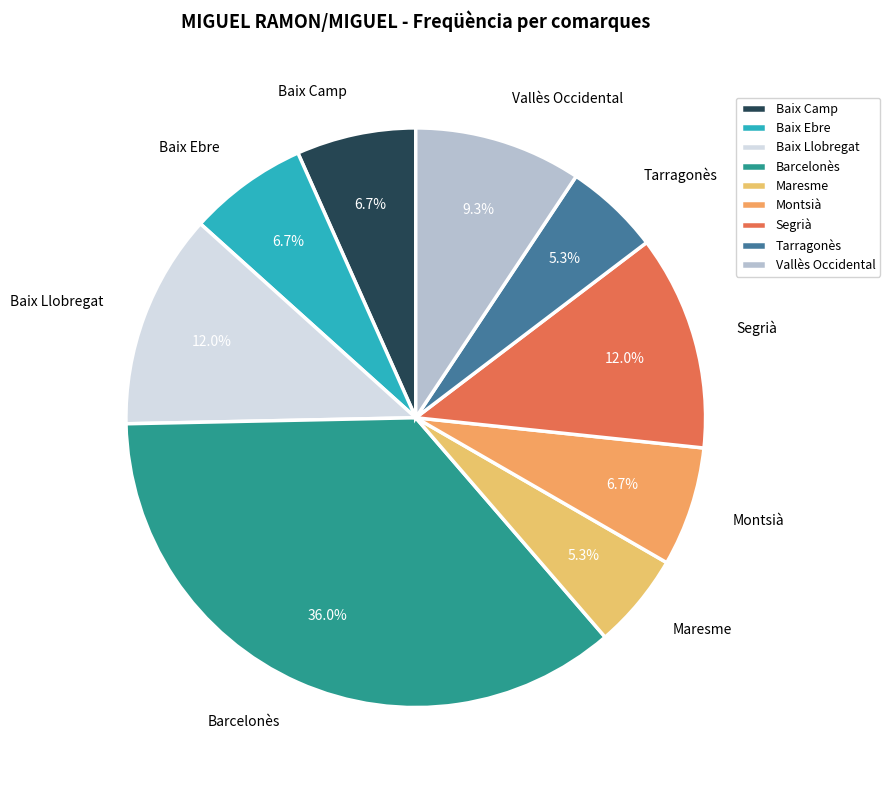

Is the sum of Maresme and Baix Camp greater than half?

No